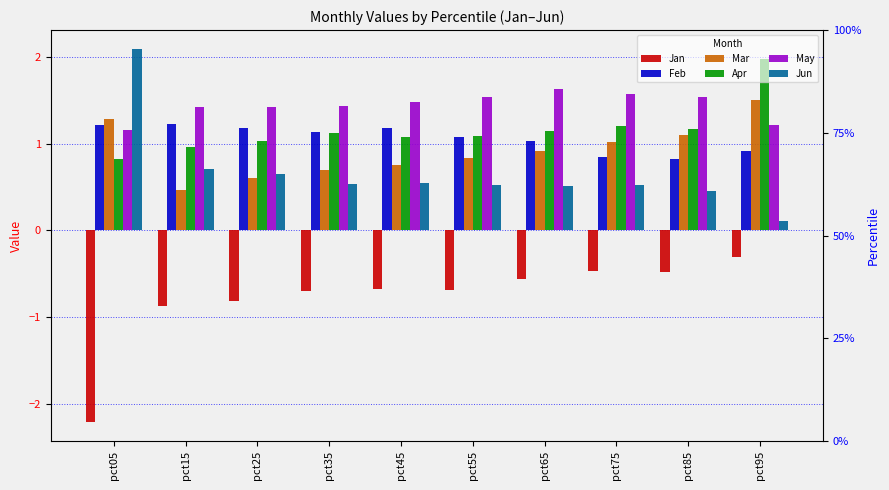

Reading right to left, what are all the values shown in this chart?

Jan: pct95=-0.3	pct85=-0.5	pct75=-0.5	pct65=-0.6	pct55=-0.7	pct45=-0.7	pct35=-0.7	pct25=-0.8	pct15=-0.9	pct05=-2.2
Feb: pct95=0.9	pct85=0.8	pct75=0.8	pct65=1.0	pct55=1.1	pct45=1.2	pct35=1.1	pct25=1.2	pct15=1.2	pct05=1.2
Mar: pct95=1.5	pct85=1.1	pct75=1.0	pct65=0.9	pct55=0.8	pct45=0.7	pct35=0.7	pct25=0.6	pct15=0.5	pct05=1.3
Apr: pct95=2.0	pct85=1.2	pct75=1.2	pct65=1.1	pct55=1.1	pct45=1.1	pct35=1.1	pct25=1.0	pct15=1.0	pct05=0.8
May: pct95=1.2	pct85=1.5	pct75=1.6	pct65=1.6	pct55=1.5	pct45=1.5	pct35=1.4	pct25=1.4	pct15=1.4	pct05=1.2
Jun: pct95=0.1	pct85=0.5	pct75=0.5	pct65=0.5	pct55=0.5	pct45=0.6	pct35=0.5	pct25=0.7	pct15=0.7	pct05=2.1